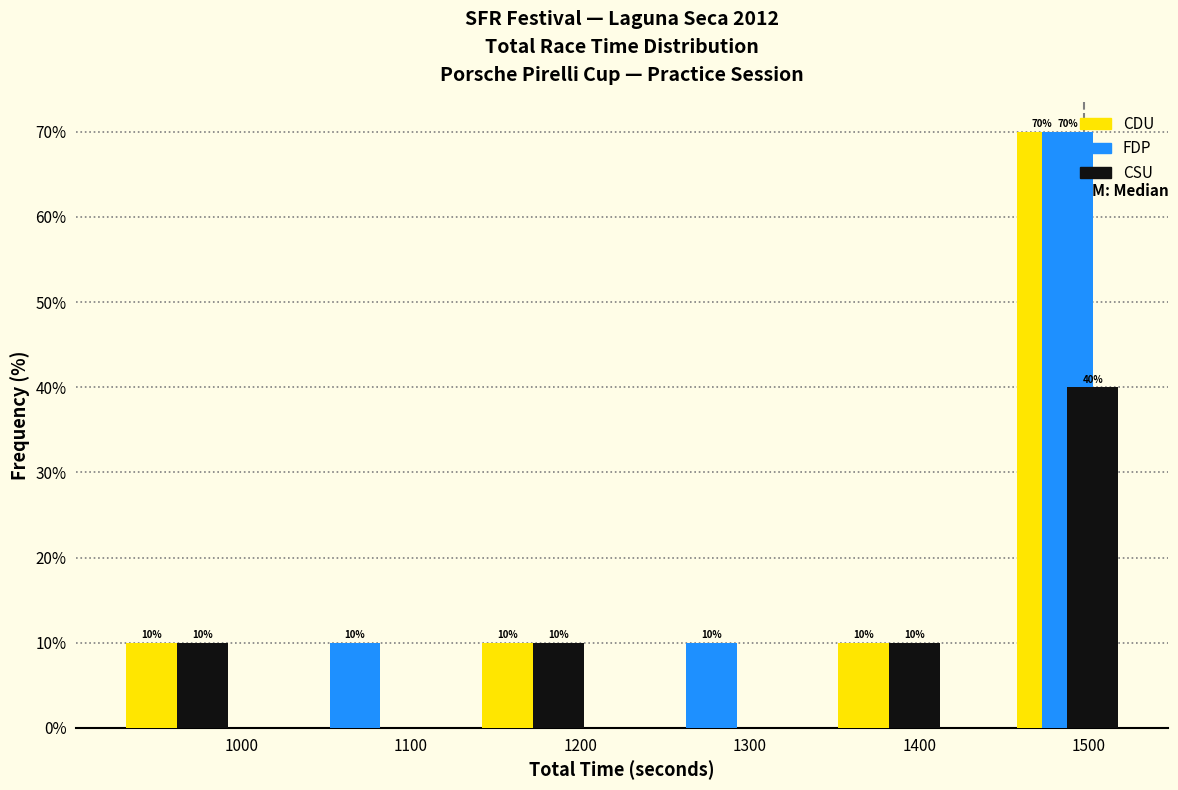

In the CSU series, which range on the x-axis has the tallest bar?

1430 to 1540